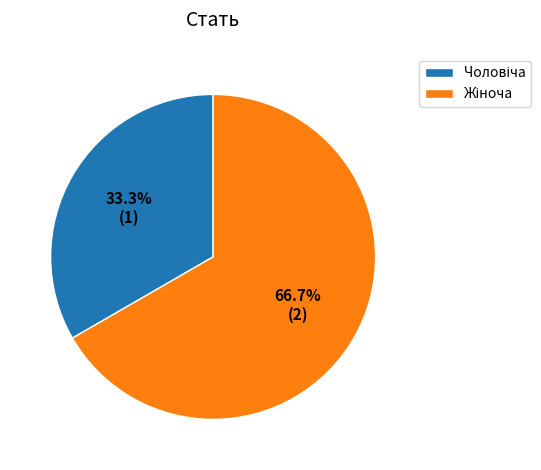

Is there a majority slice in this chart?

Yes